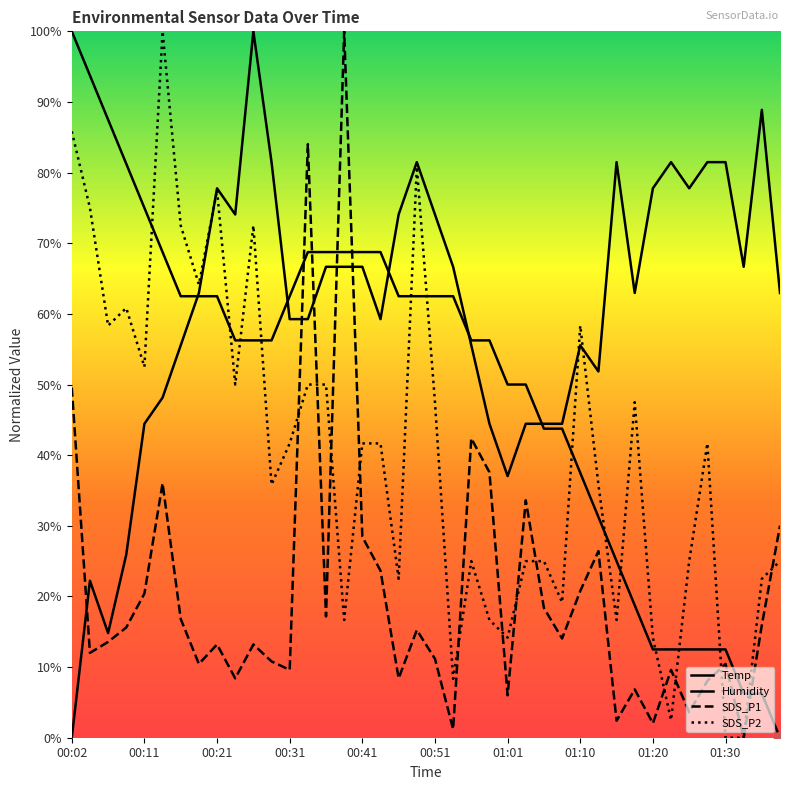

Which series contains the highest Y value?

Temp